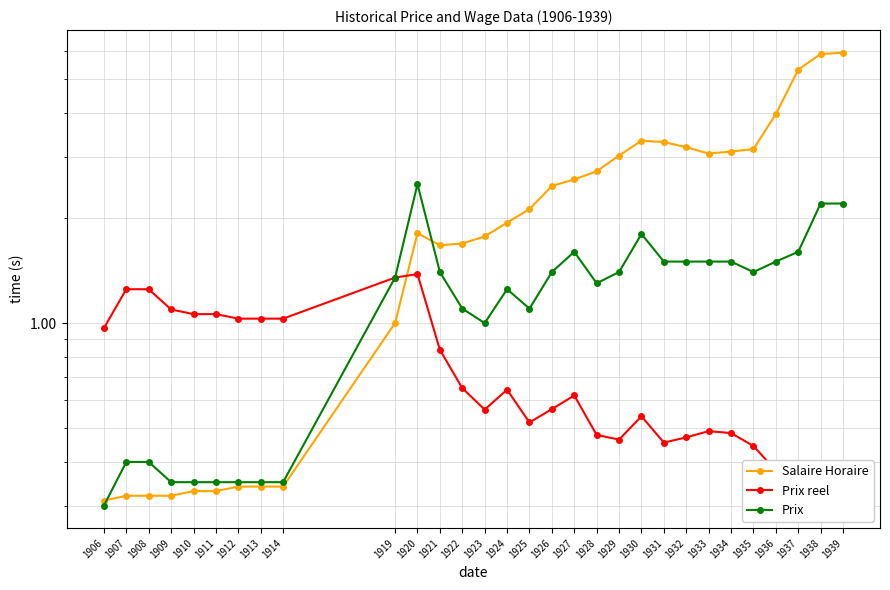

Is the value of Prix at 1907 greater than the value of Prix reel at 1909?

No